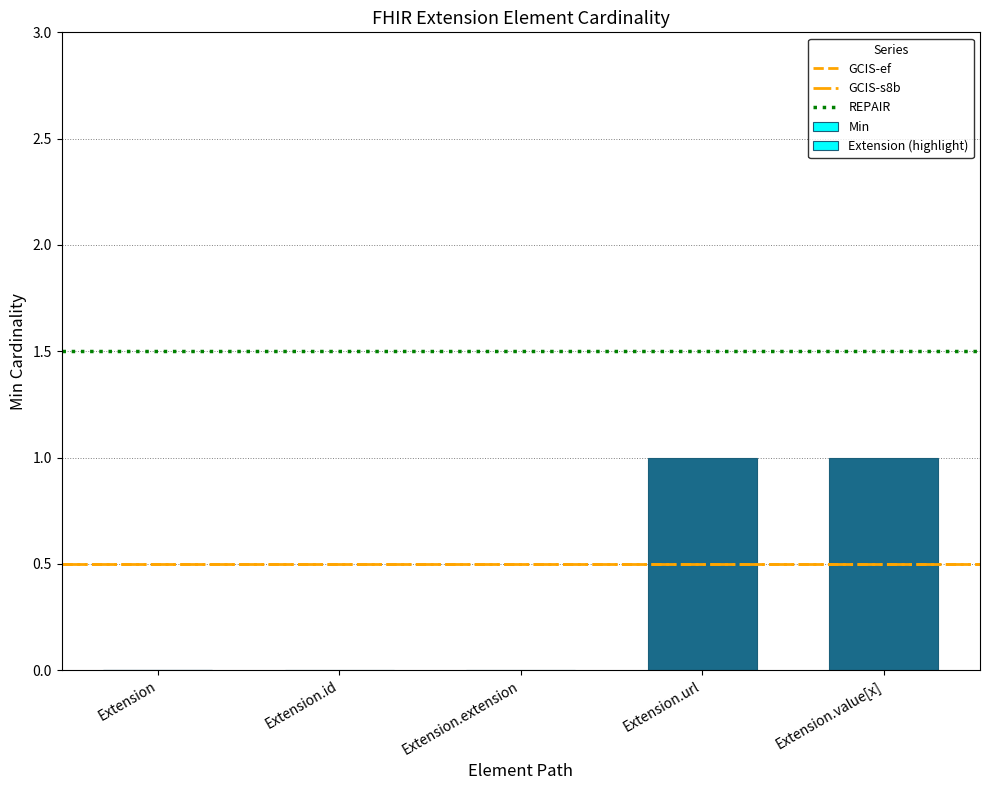

What is the difference between the second highest and minimum values?

1